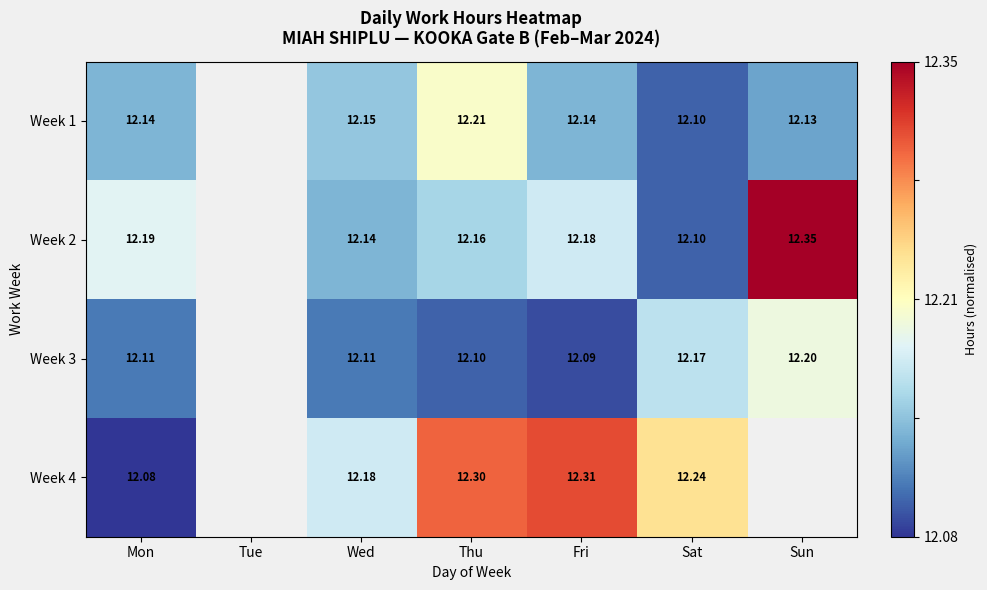

Is the value of Week 3 at Thu greater than the value of Week 4 at Thu?

No